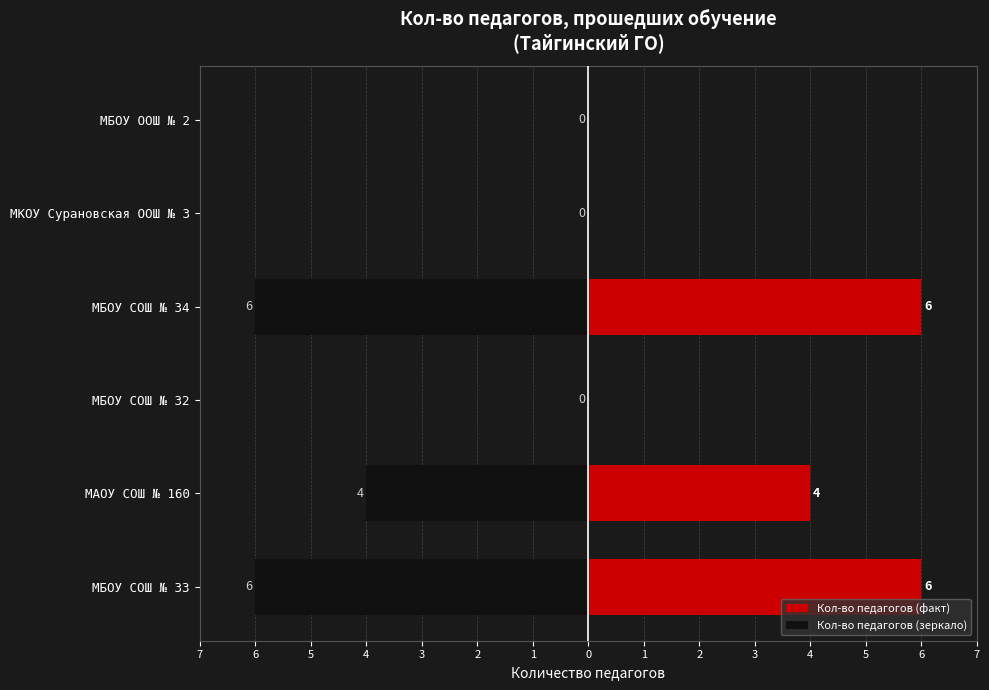

Is it true that Кол-во педагогов (факт) equals 6 at МБОУ СОШ № 34?

True